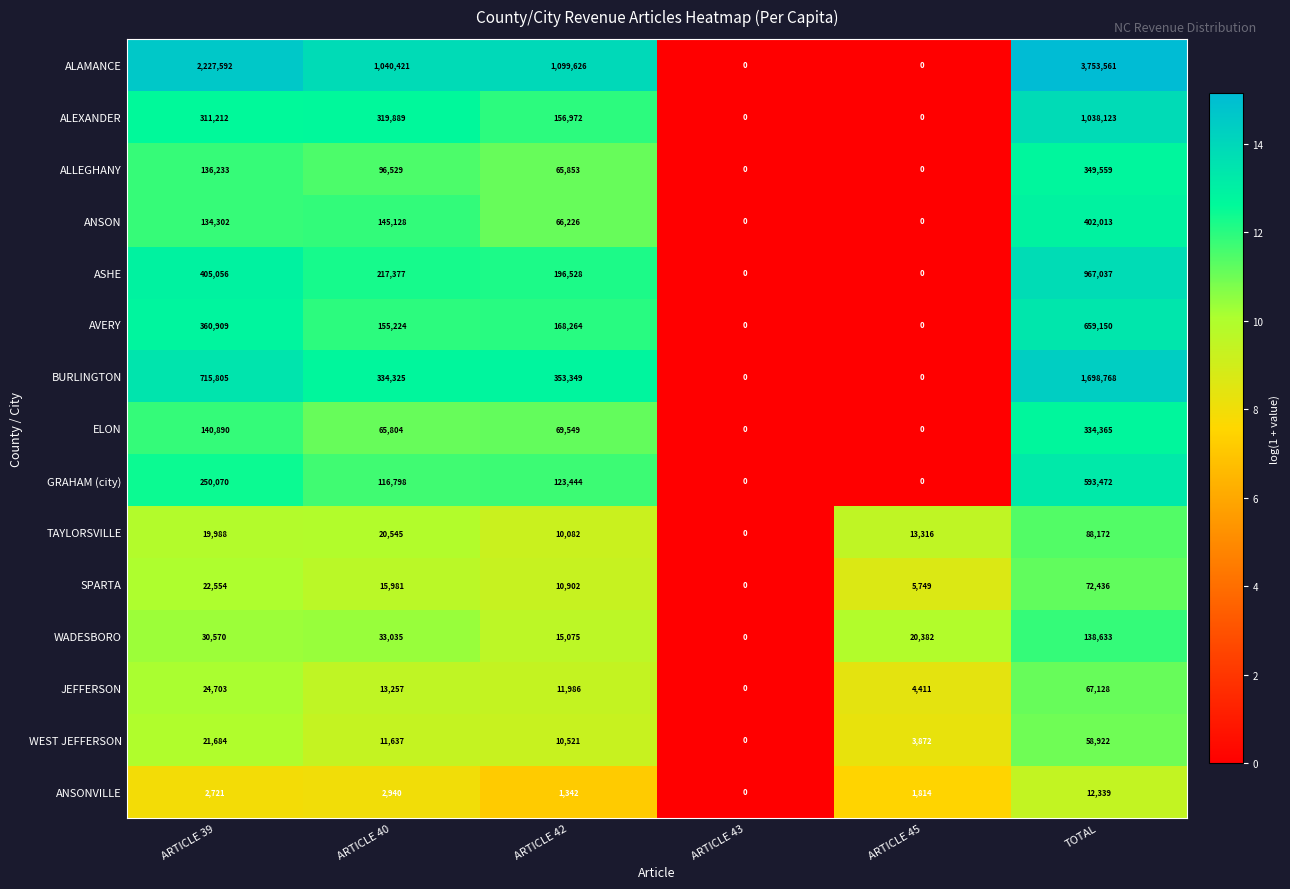

The value of WEST JEFFERSON at TOTAL is 58922. True or false?

True